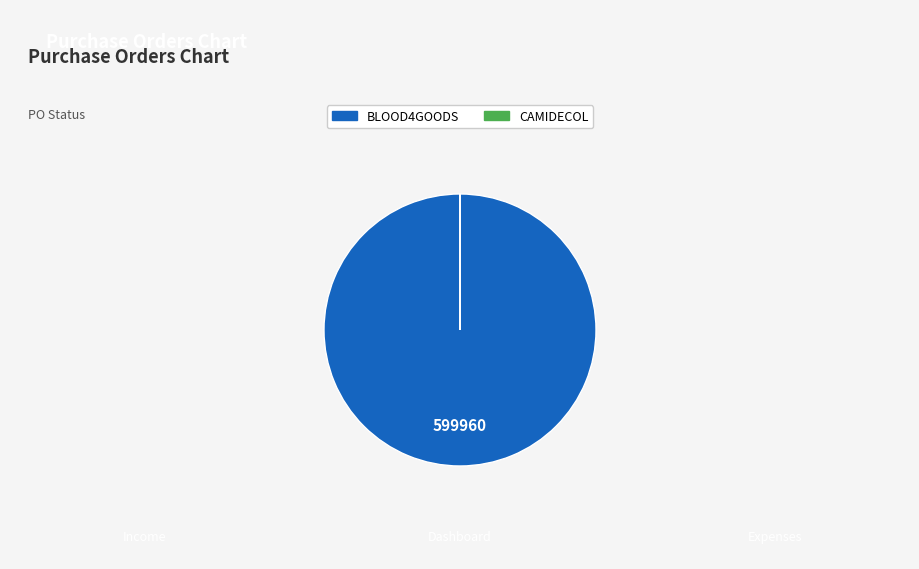

Is there any slice that represents more than half of the pie?

Yes